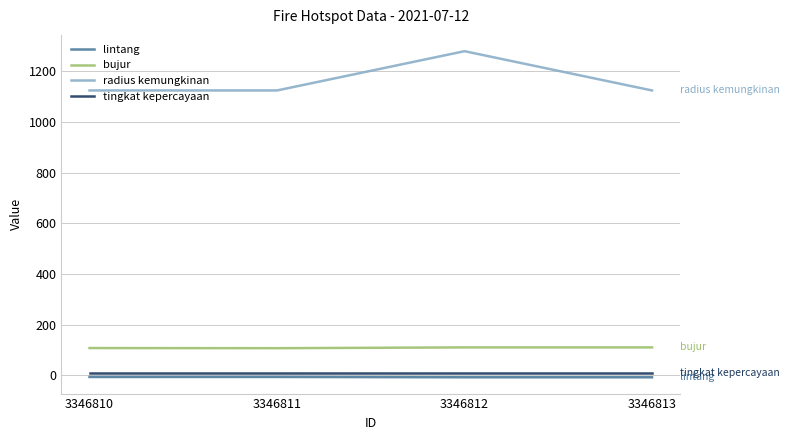

What are all the series names shown in the legend?

lintang, bujur, radius kemungkinan, tingkat kepercayaan